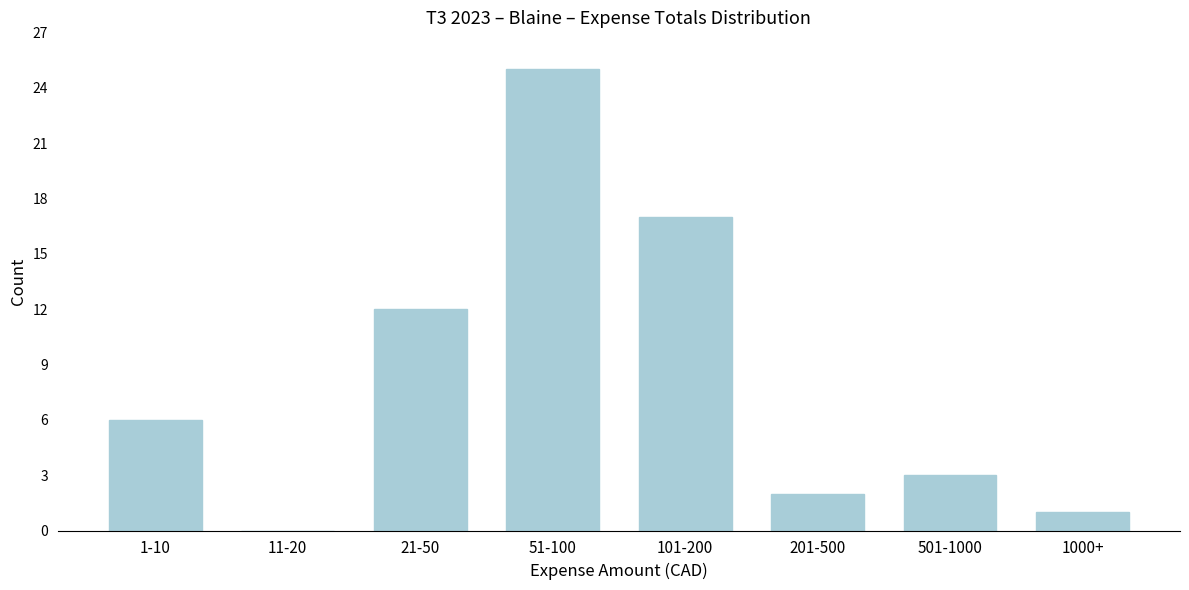

Reading right to left, transcribe all the data shown in this chart.

1000+=1	501-1000=3	201-500=2	101-200=17	51-100=25	21-50=12	11-20=0	1-10=6